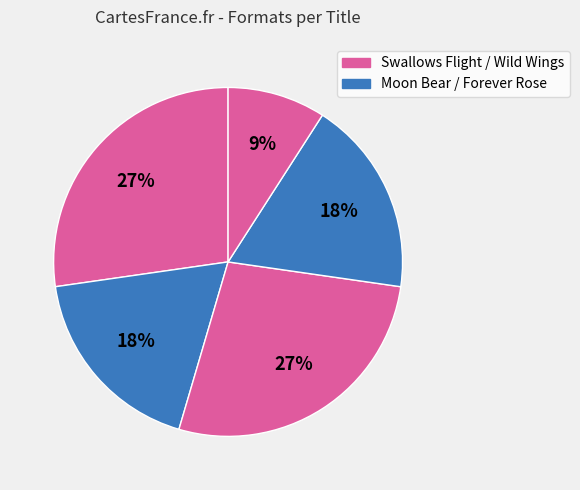

How many slices are in this pie chart?

5